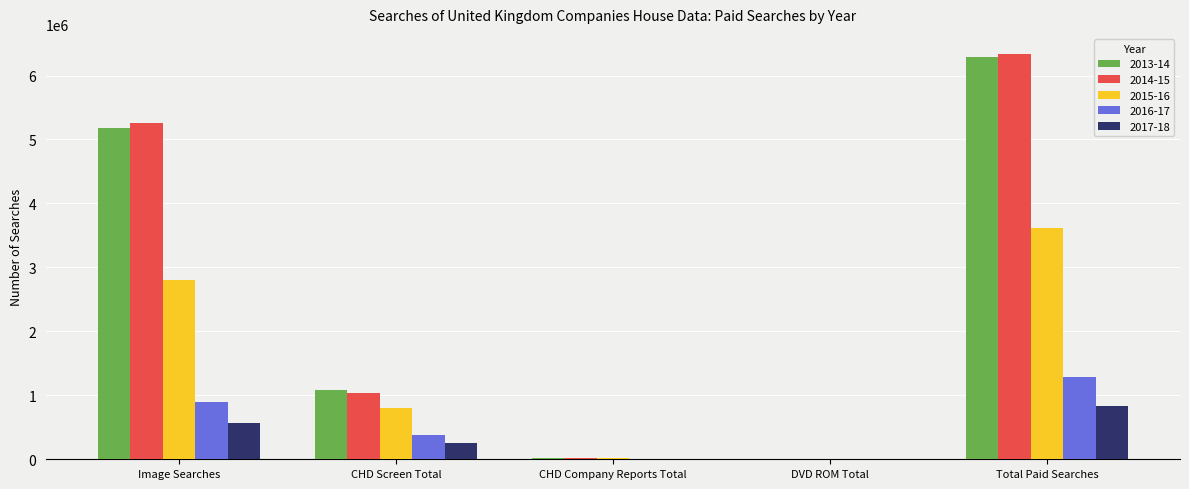

Which series changed the most between CHD Screen Total and Total Paid Searches?

2014-15